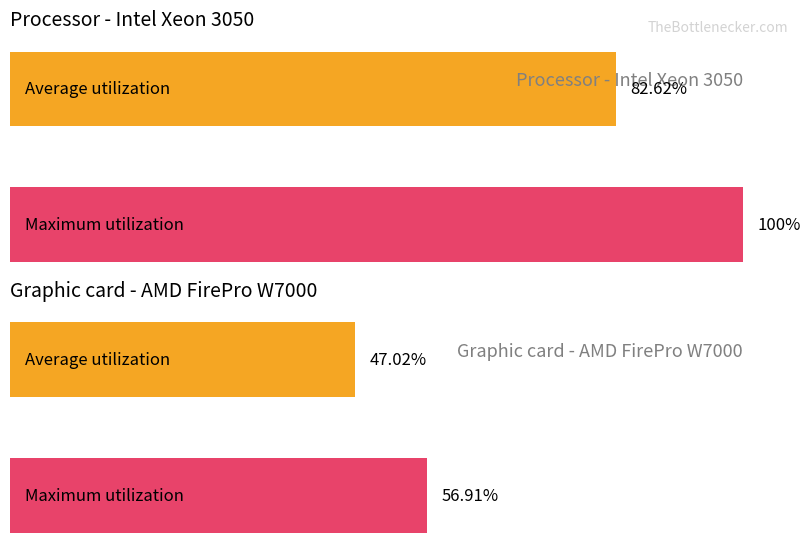

Are the bars grouped side by side (vs. stacked)?

Yes